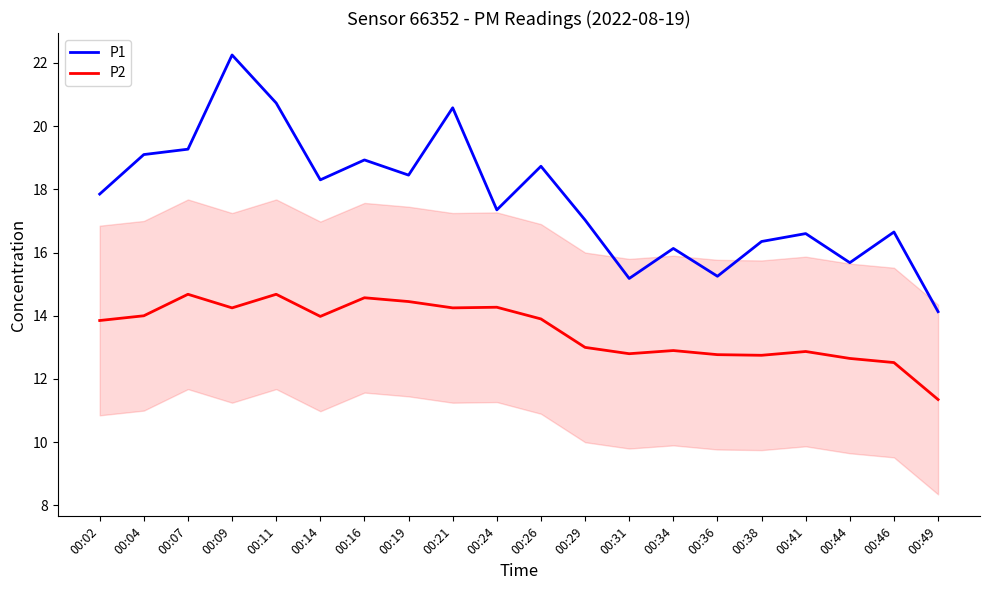

Which category has the lowest value in the P2 series?

00:49